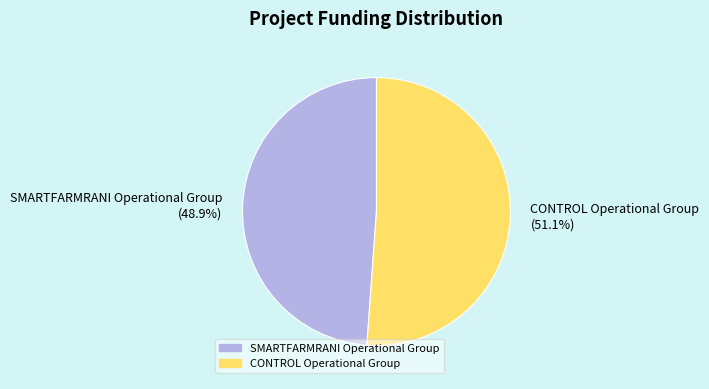

To the nearest percent, what portion does SMARTFARMRANI Operational Group represent?

49%